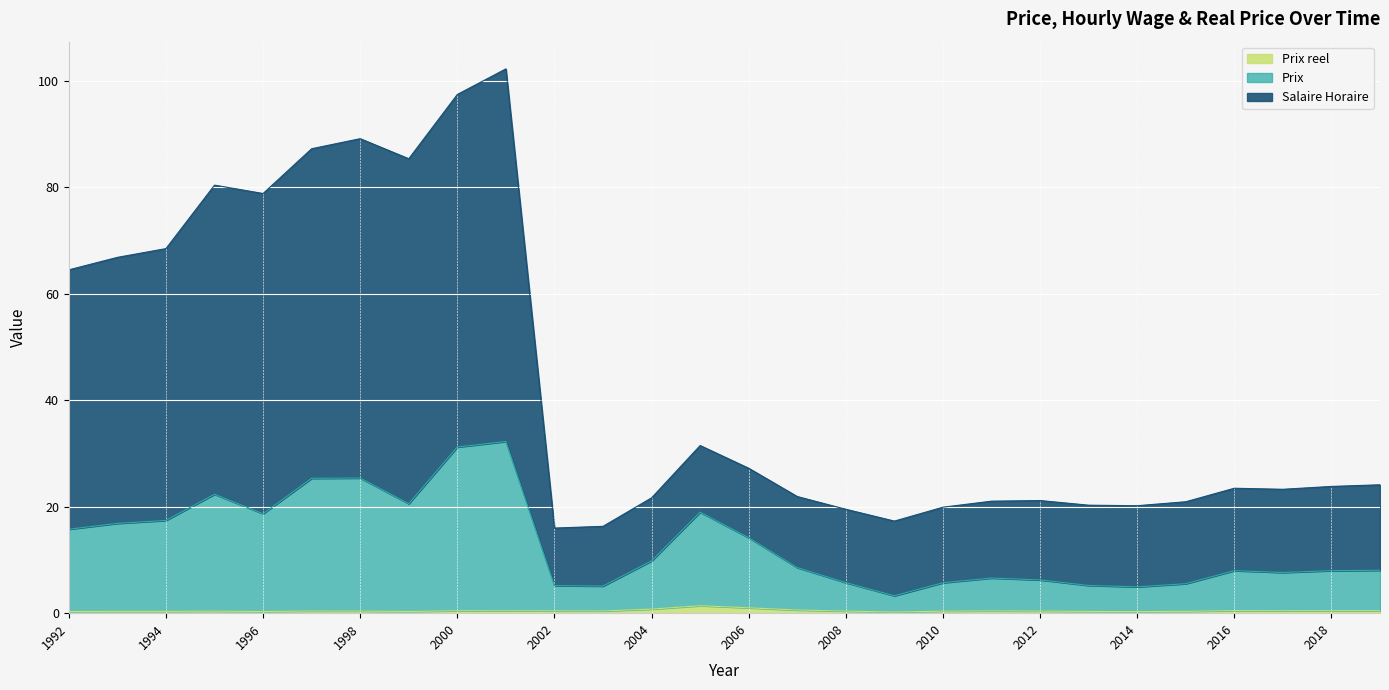

How many lines are shown in the chart?

3